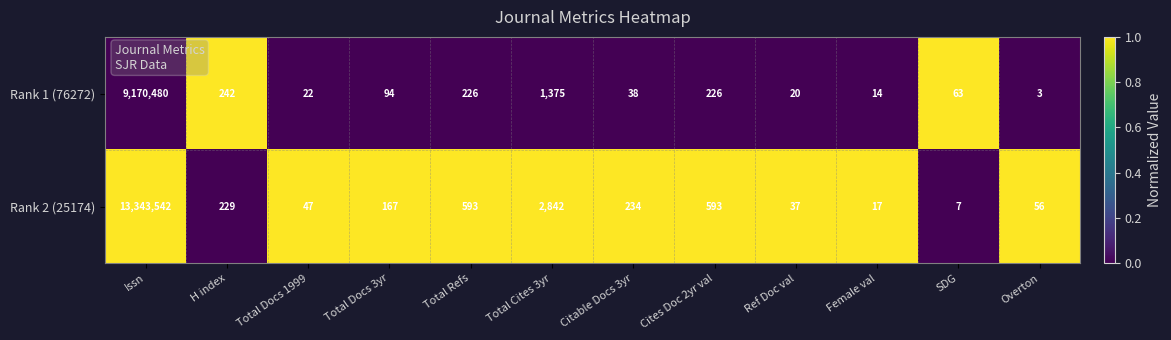

Reading left to right, transcribe all the data shown in this chart.

Rank 1 (76272): Issn=9170480	H index=242	Total Docs 1999=22	Total Docs 3yr=94	Total Refs=226	Total Cites 3yr=1375	Citable Docs 3yr=38	Cites Doc 2yr val=226	Ref Doc val=20	Female val=14	SDG=63	Overton=3
Rank 2 (25174): Issn=13343542	H index=229	Total Docs 1999=47	Total Docs 3yr=167	Total Refs=593	Total Cites 3yr=2842	Citable Docs 3yr=234	Cites Doc 2yr val=593	Ref Doc val=37	Female val=17	SDG=7	Overton=56